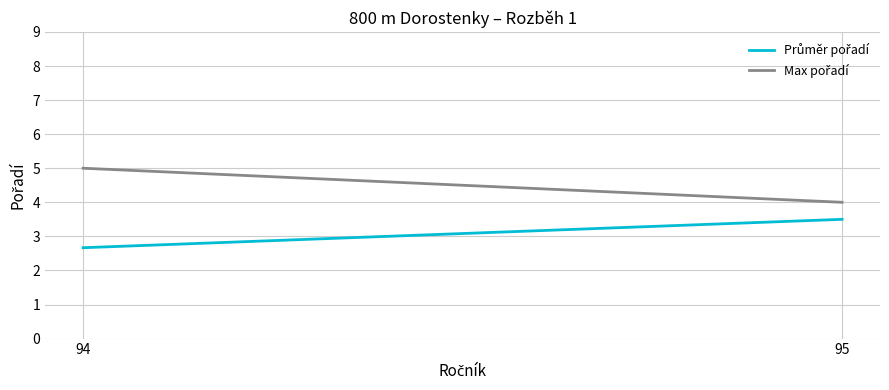

At how many categories does at least one series exceed 4?

1